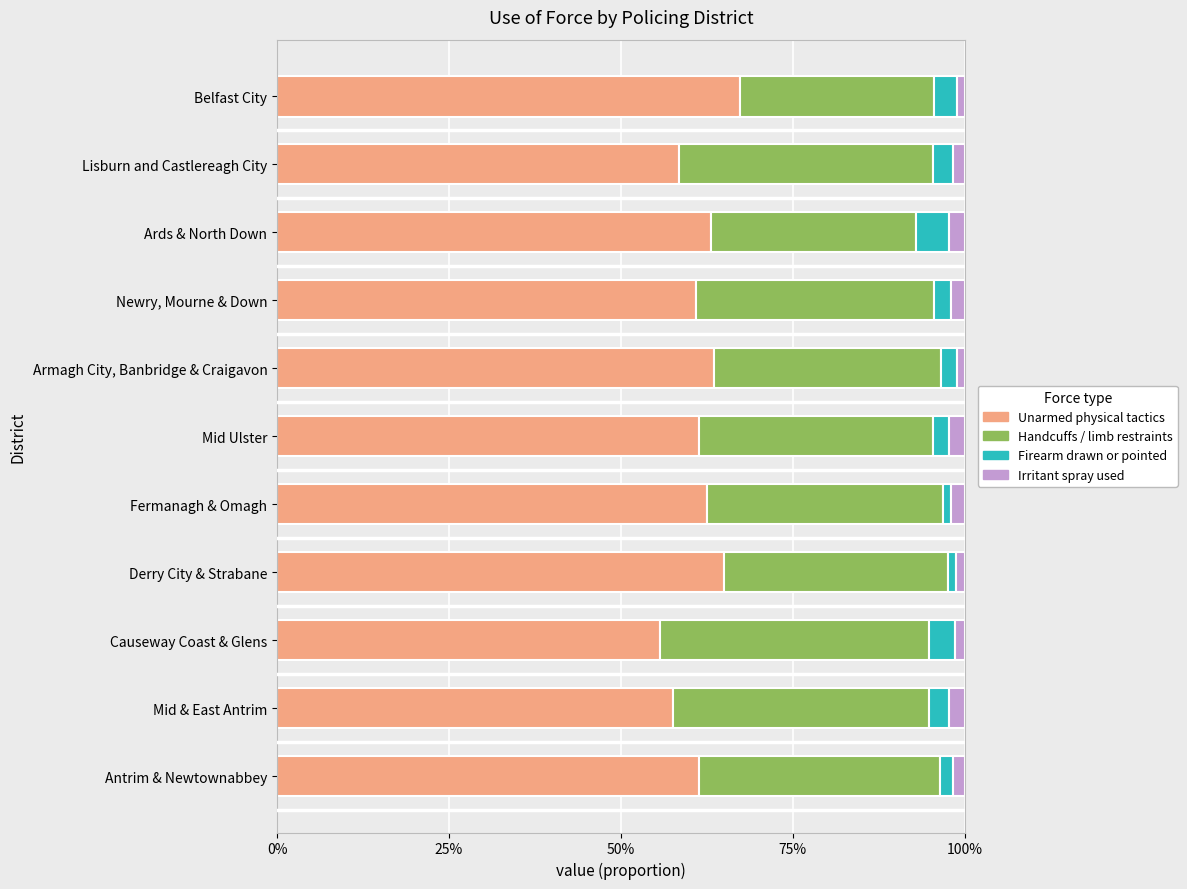

What is the difference between the second highest and minimum values in the Unarmed physical tactics series?

0.1